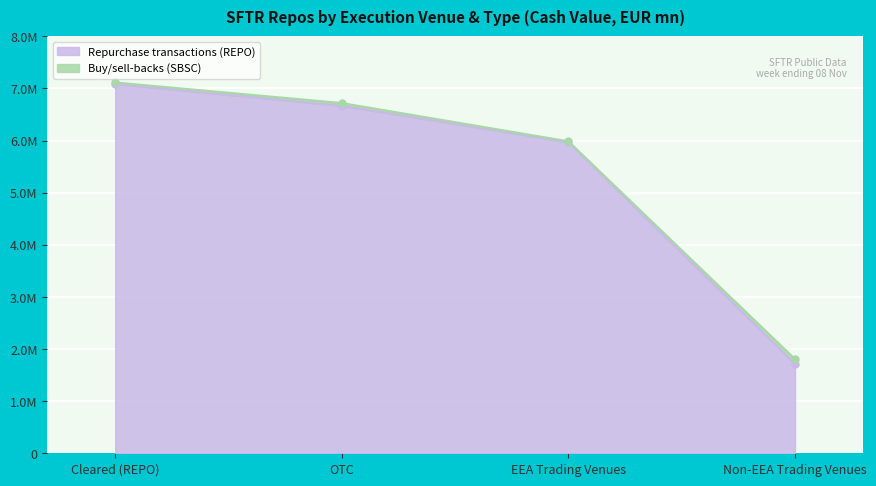

True or false: there are more than 1 points higher than both neighbors.

False